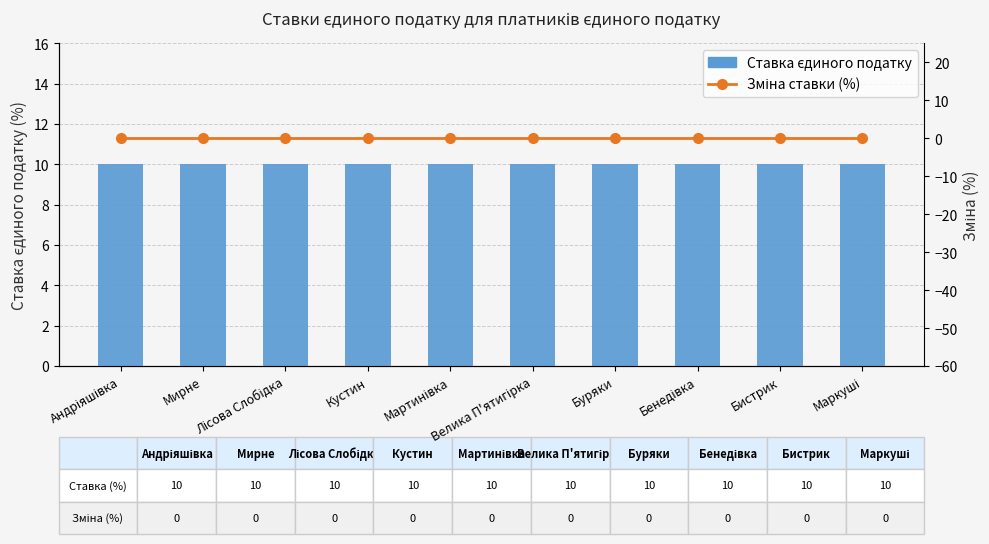

At Бенедівка, list the series in order from largest to smallest.

Ставка єдиного податку, Зміна ставки (%)